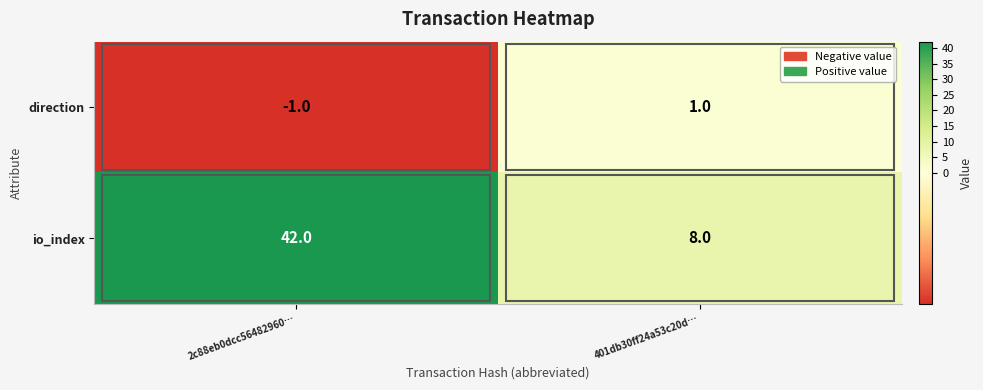

What is the maximum value shown in the chart?

42